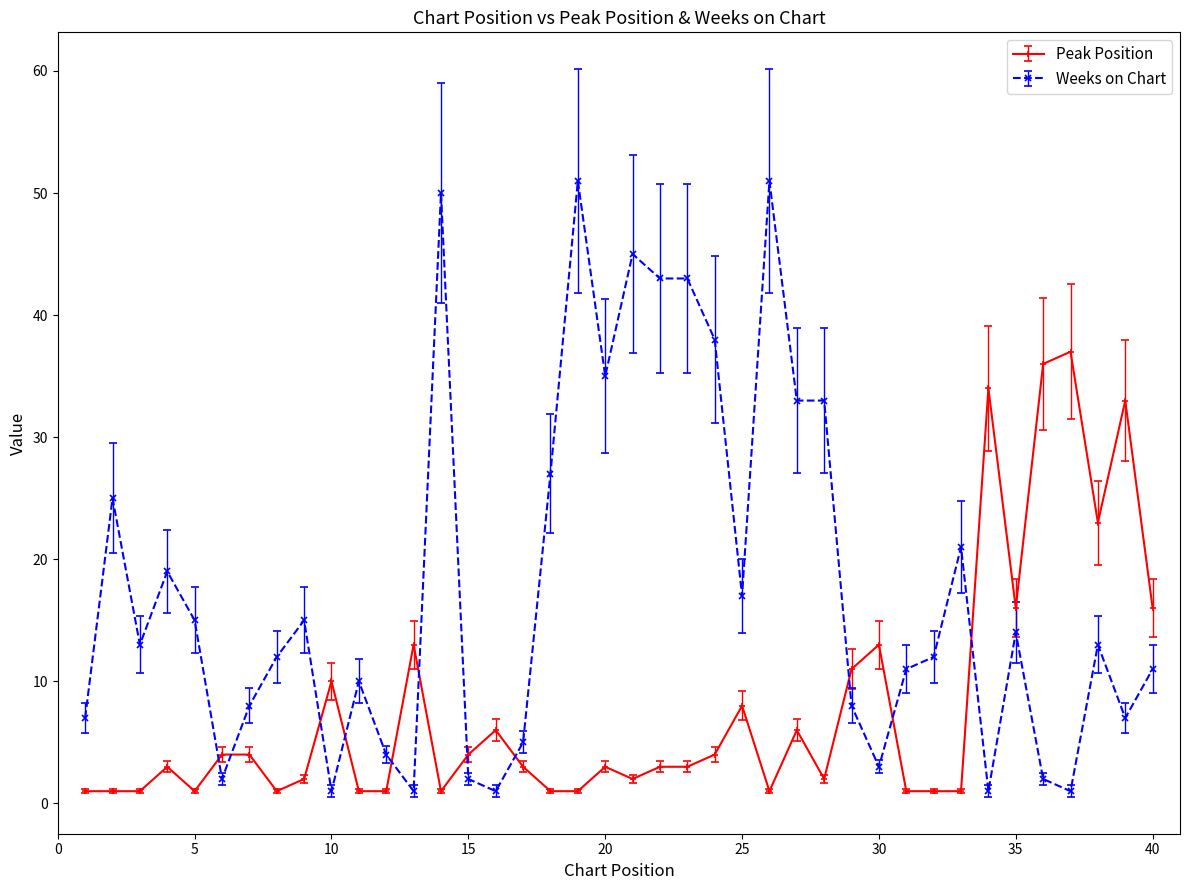

What is the value of the Weeks on Chart point at the 26th from the left?

51